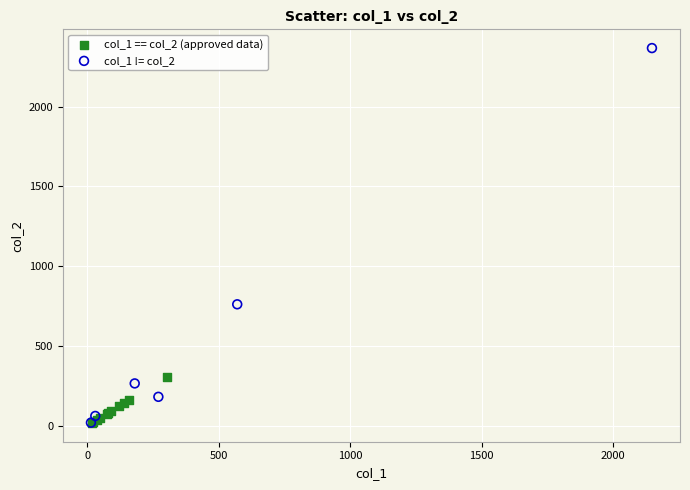

What are all the series names shown in the legend?

col_1 == col_2 (approved data), col_1 != col_2